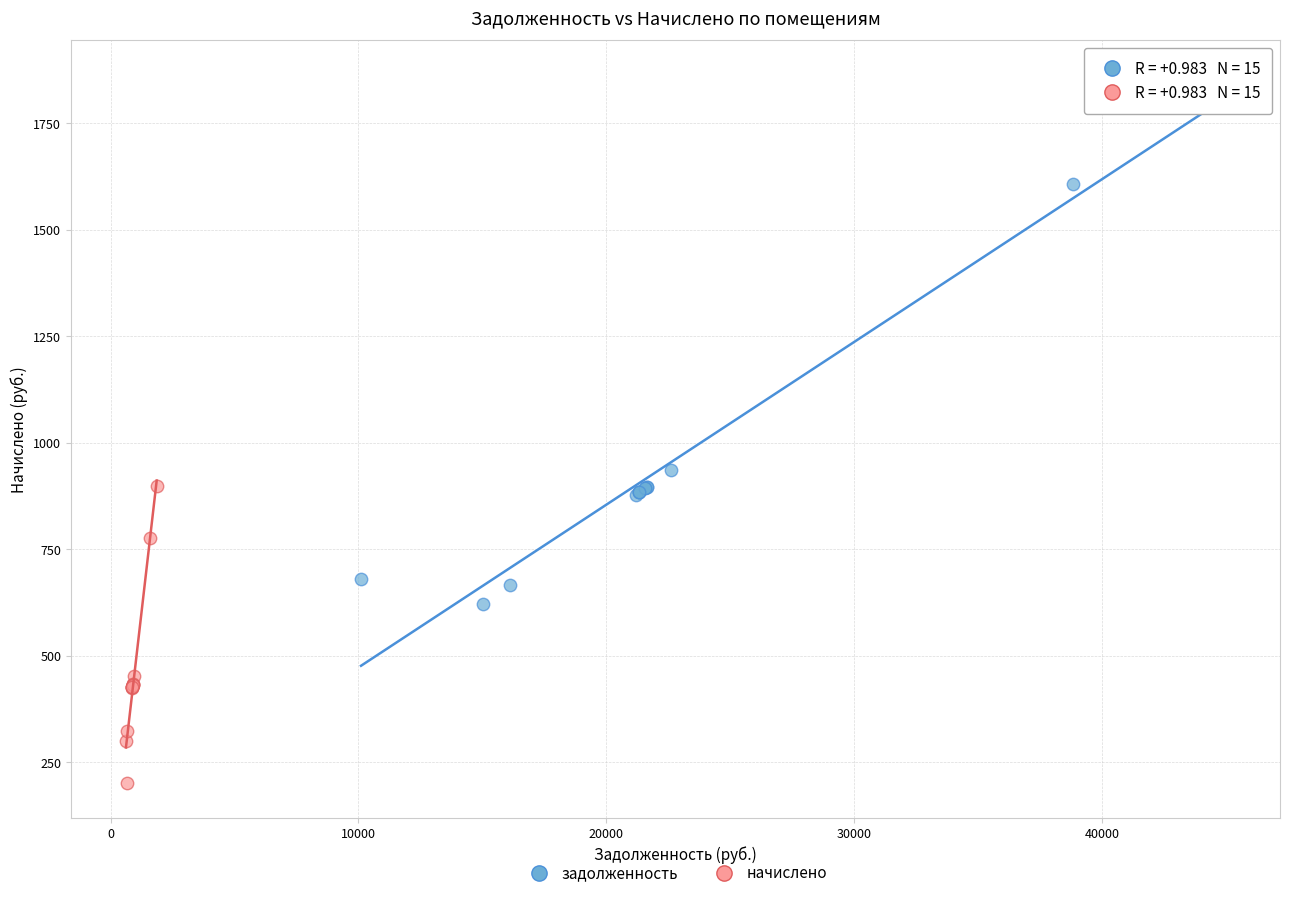

Which series reaches the maximum Y coordinate?

задолженность